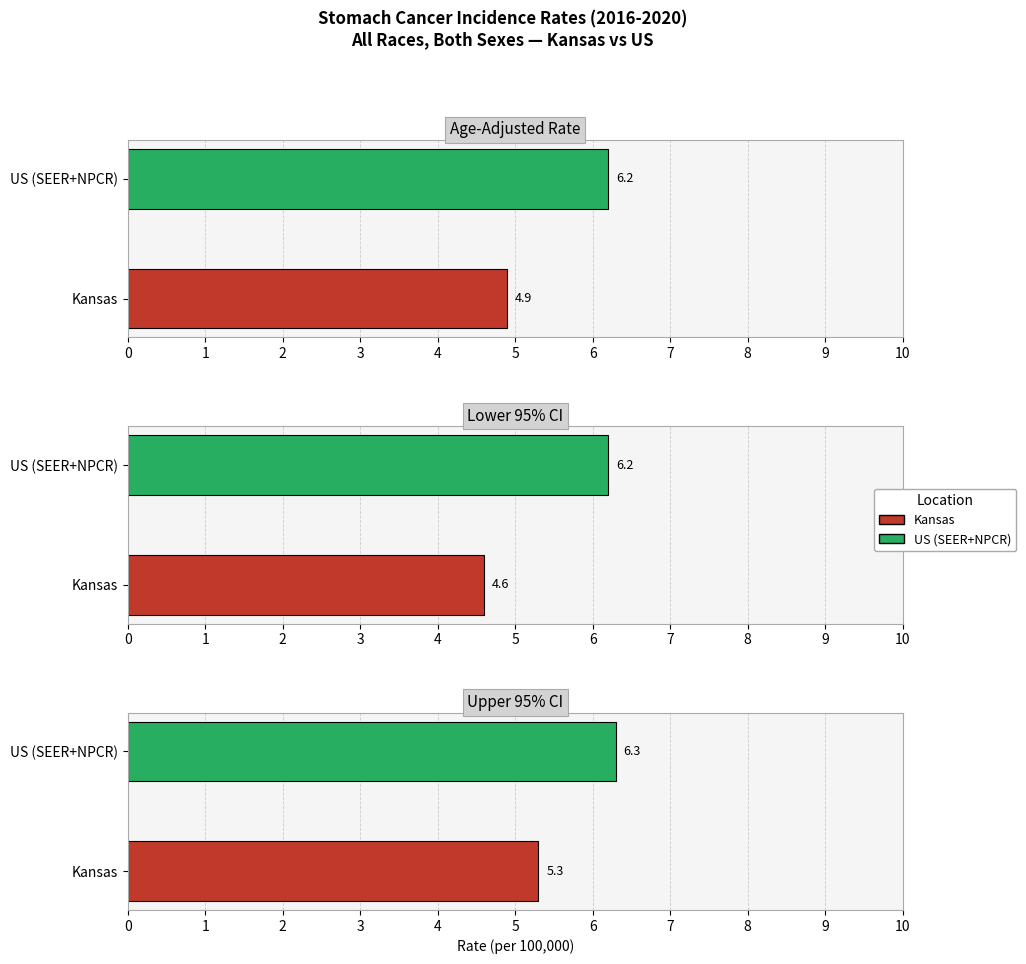

What is the difference between the maximum and minimum values in the Age-Adjusted Rate series?

1.3